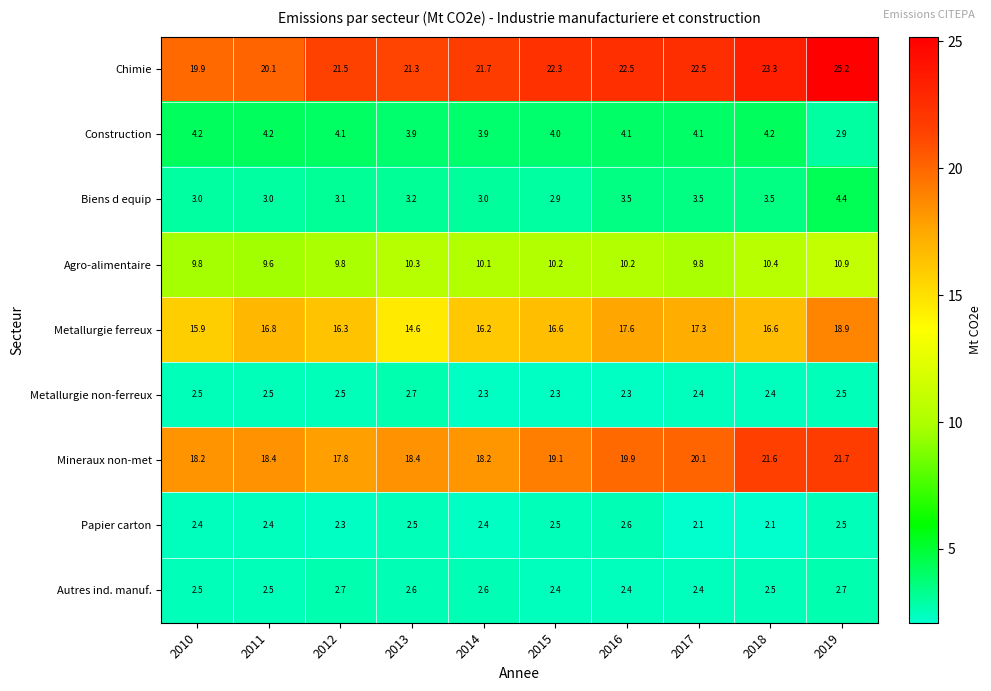

Which label corresponds to the largest value in the chart?

2019